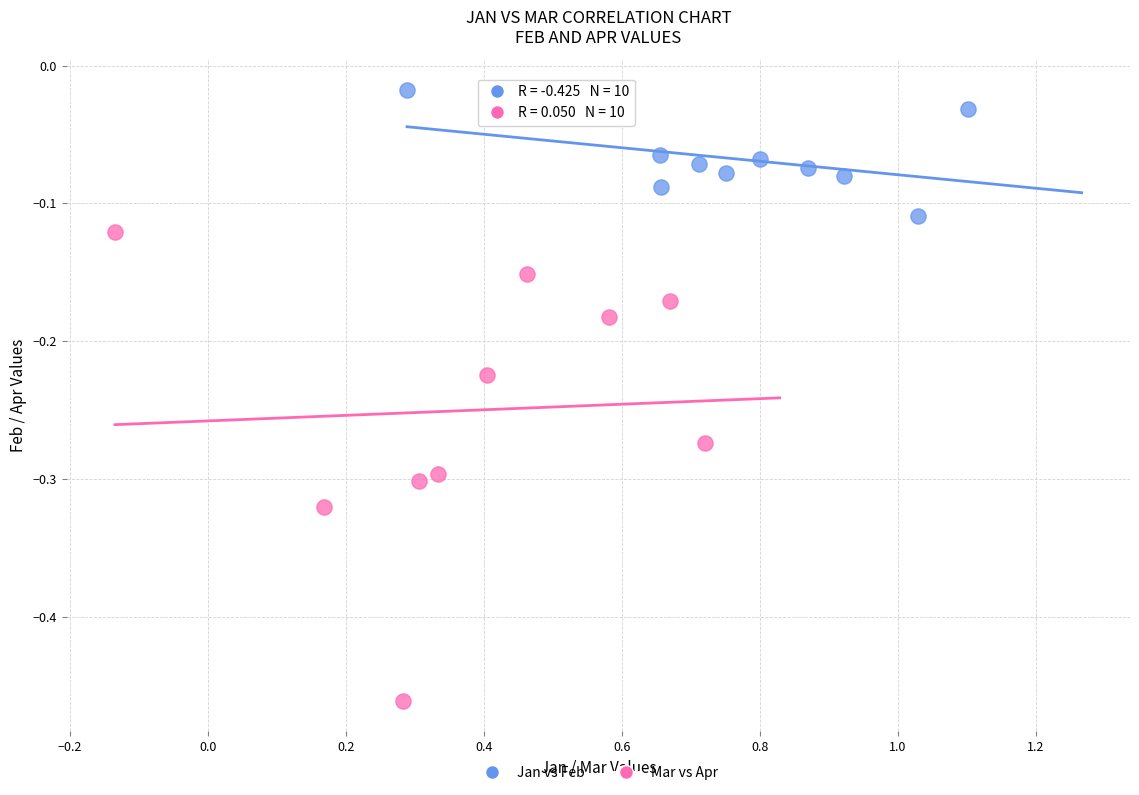

Which series contains the highest Y value?

Jan vs Feb